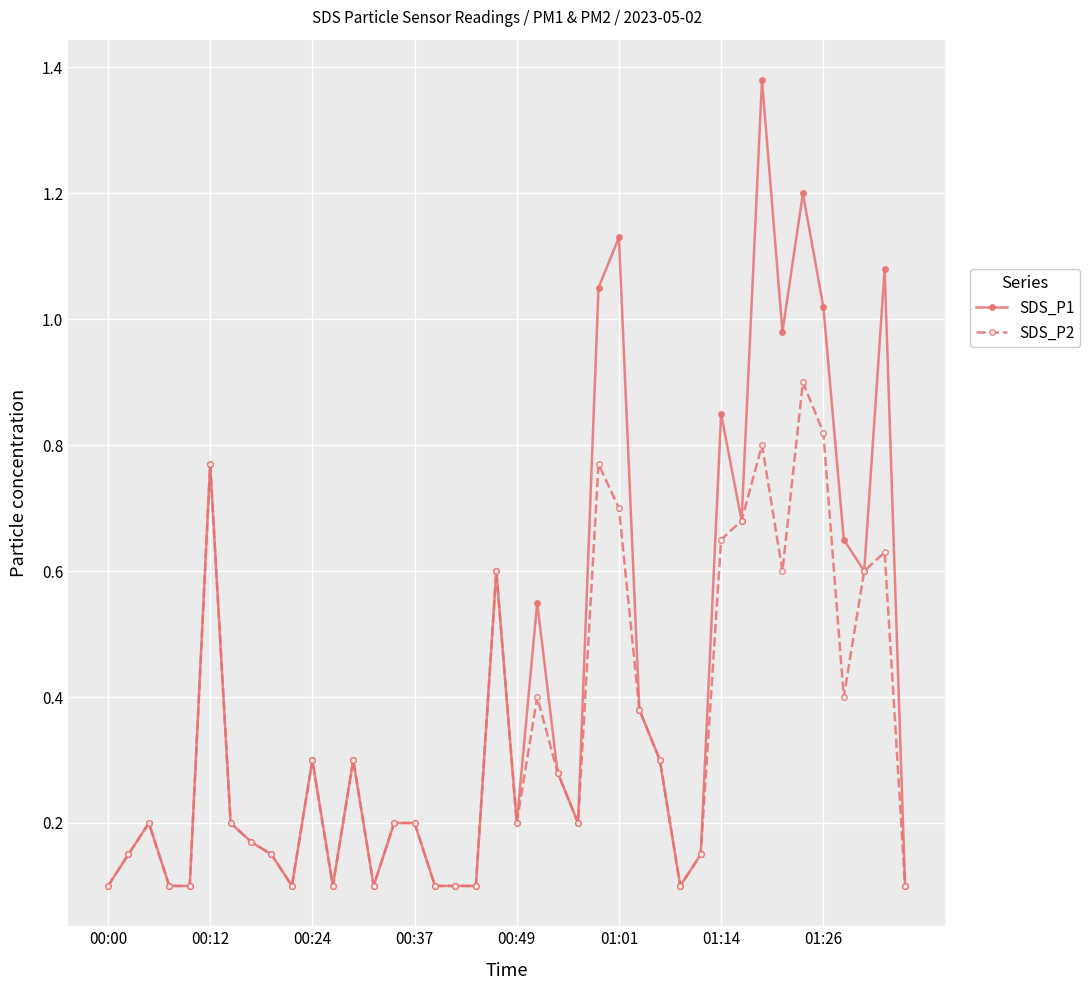

Does the chart display data point markers on the line(s)?

Yes